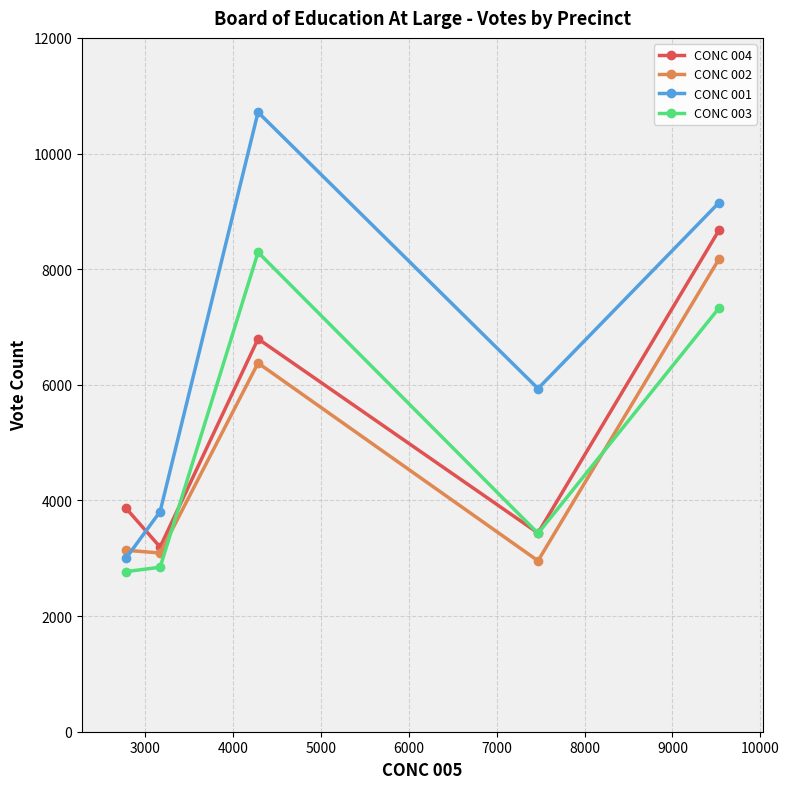

How many distinct data groups are displayed?

4